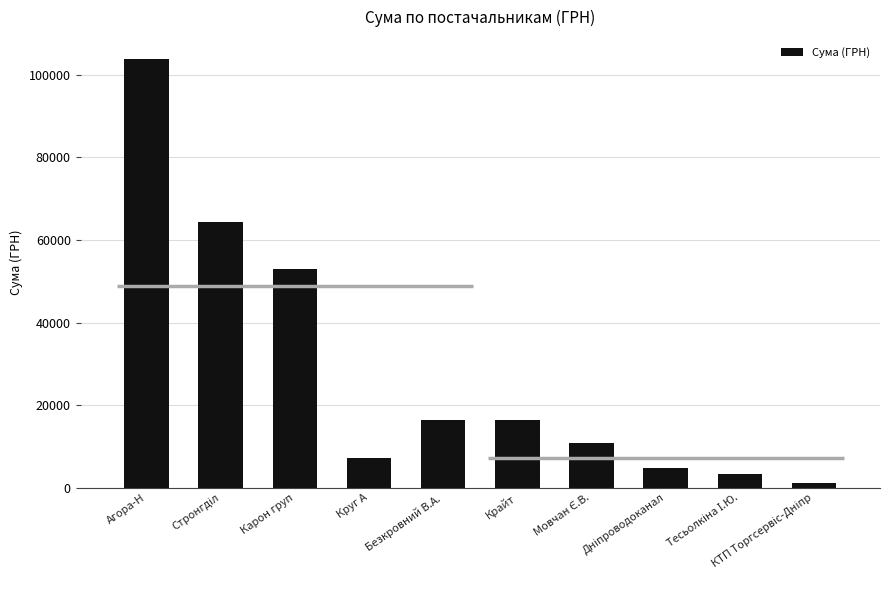

Where does the data first go above 16282?

Агора-Н